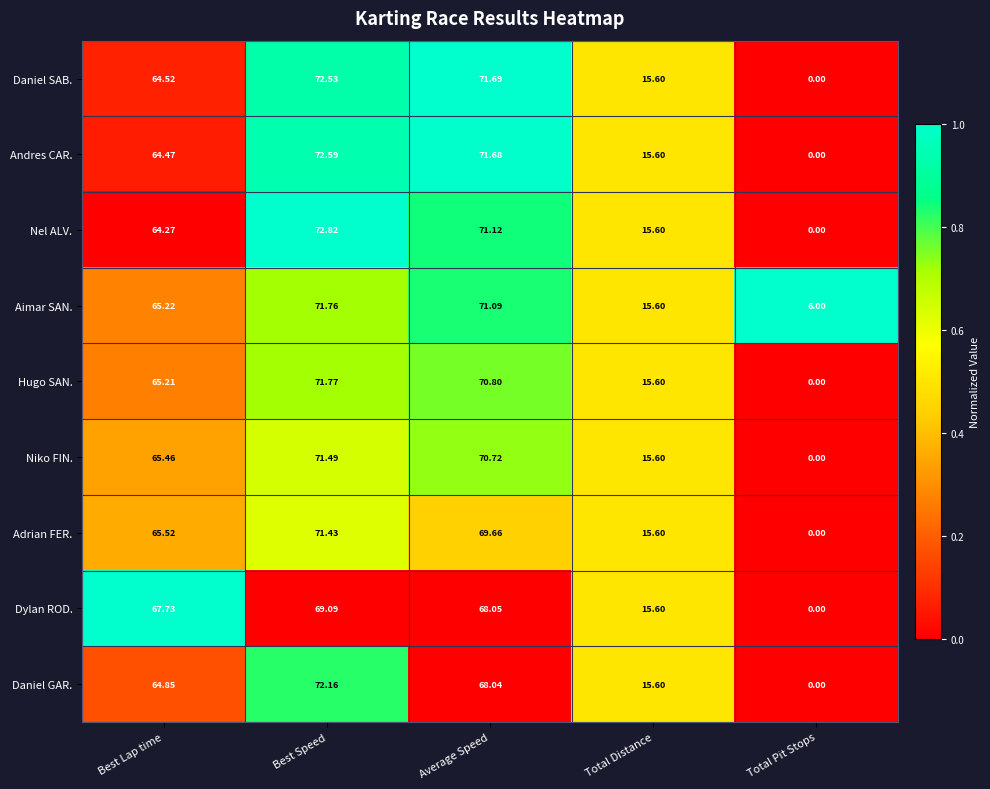

Which series has the widest spread of values?

Nel ALV.